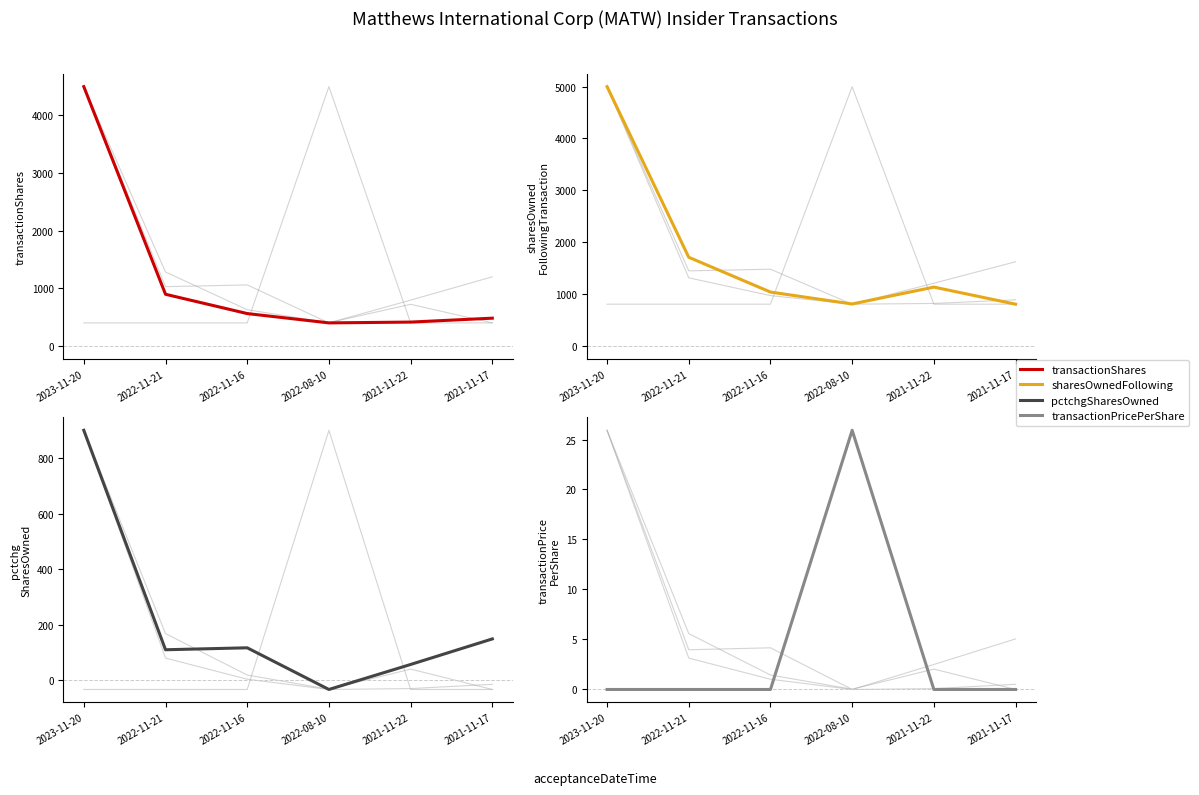

Reading left to right, transcribe all the data shown in this chart.

transactionShares: 4500.0	895.0	560.0	398.0	412.0	480.0
sharesOwnedFollowingTransaction: 5000.0	1708.0	1037.0	807.0	1133.0	803.0
pctchgSharesOwned: 900.0	110.0	117.0	-33.0	57.0	149.0
transactionPricePerShare: 0.0	0.0	0.0	25.9	0.0	0.0